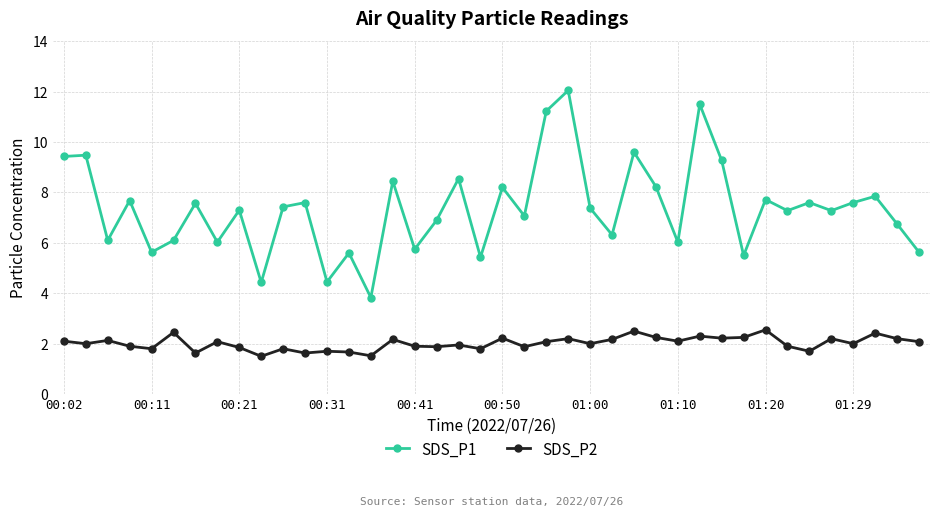

What is the difference between the second highest and minimum values in the SDS_P2 series?

1.0